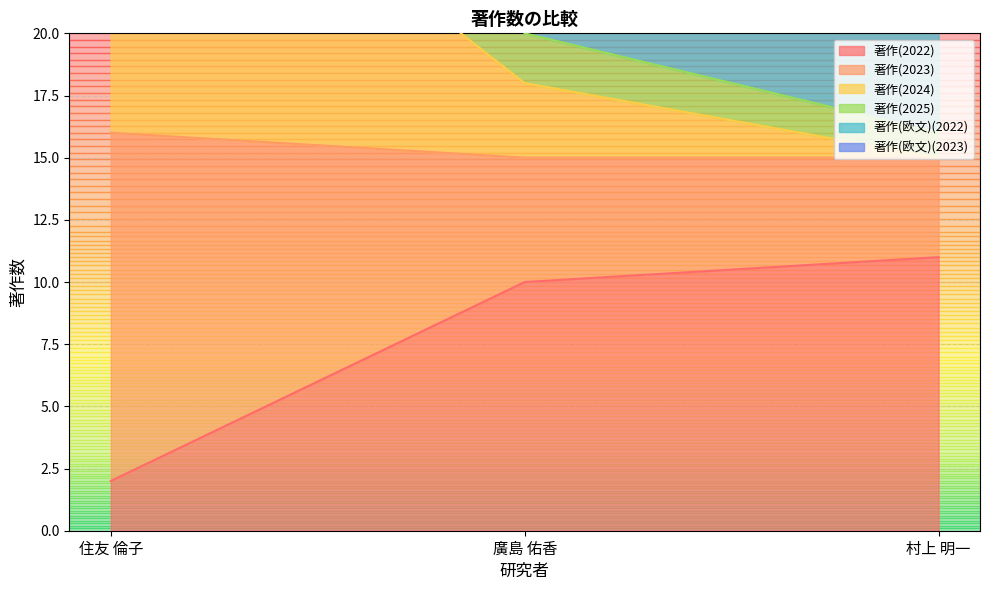

What is the difference between the highest and lowest values at 村上 明一?

12